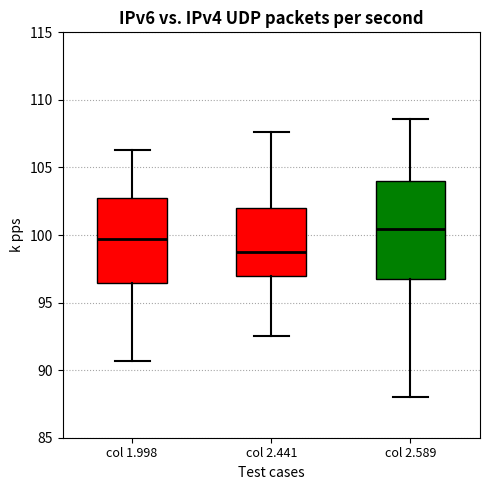

Reading left to right, transcribe this box plot: for each box, give where its median line is, the range the box spans, and where its two whiskers end, as read against the y-axis. The values are not printed on the chart, so give them approximately, as read against the axis.

col 1.998: median 99.5, box 96.5 to 103.0, whiskers 90.5 to 106.5
col 2.441: median 99.0, box 97.0 to 102.0, whiskers 92.5 to 107.5
col 2.589: median 100.5, box 97.0 to 104.0, whiskers 88.0 to 108.5